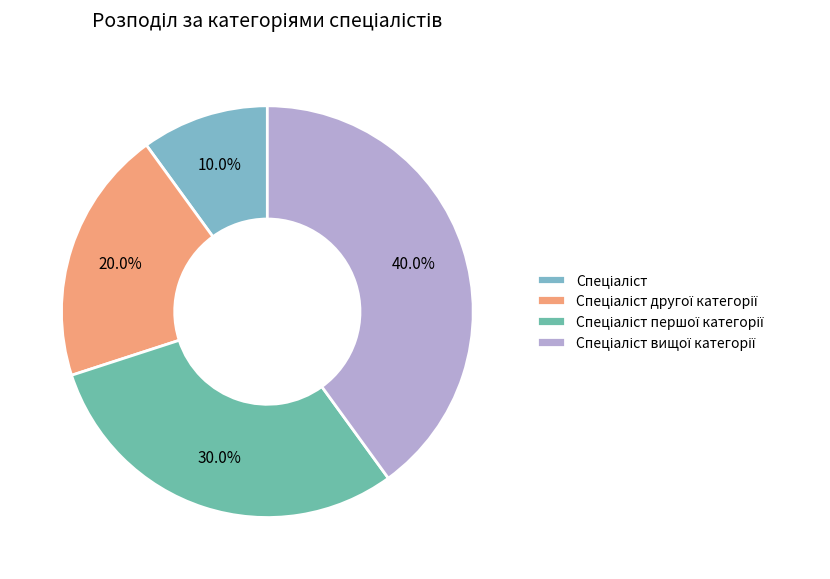

Count the number of slices in the pie.

4